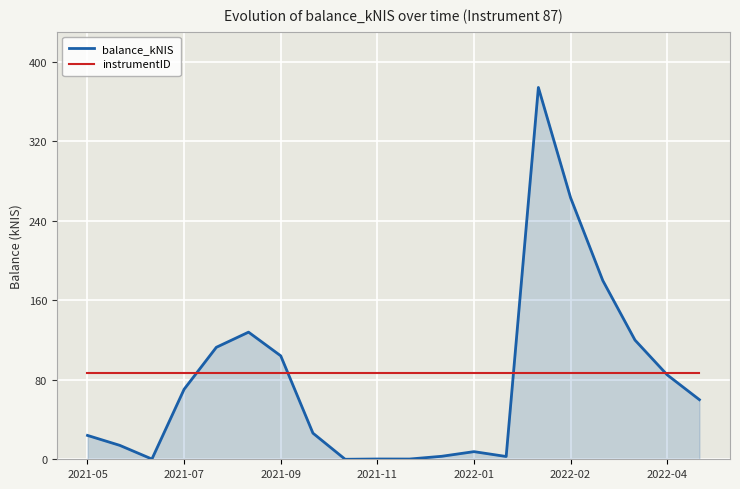

Which series has the largest range (max minus min)?

balance_kNIS